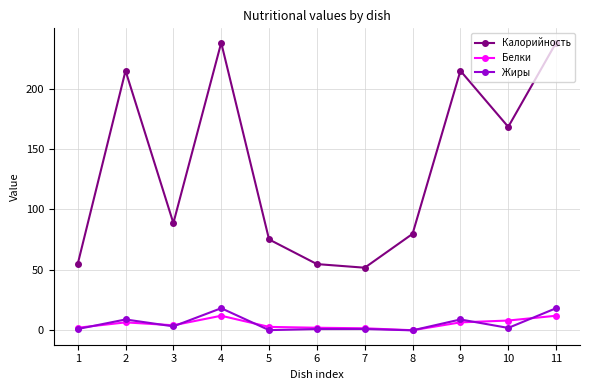

The Калорийность series shows 79.8 at 8. True or false?

True